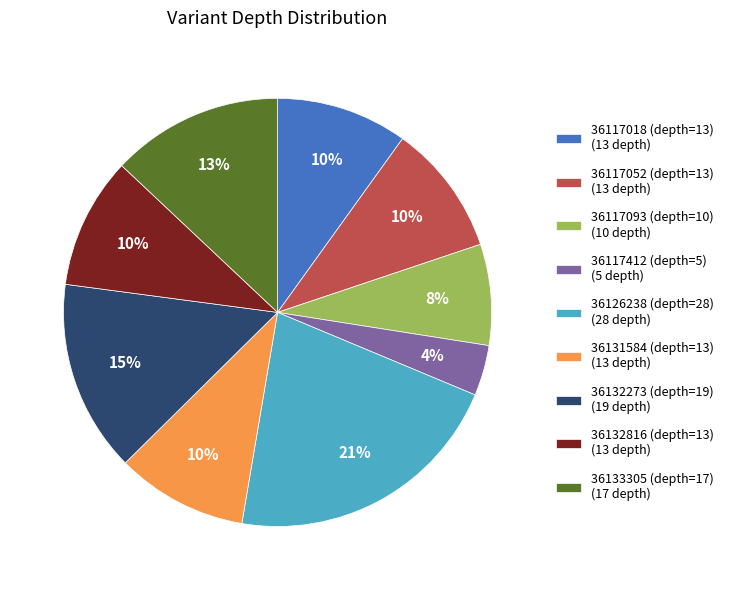

To the nearest percent, what is the average slice percentage?

11%